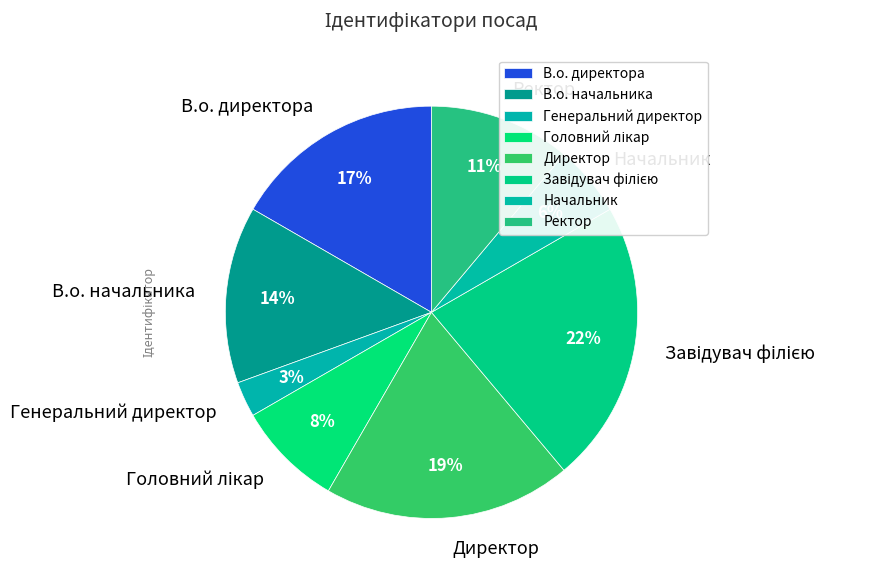

Is there any slice that represents more than half of the pie?

No